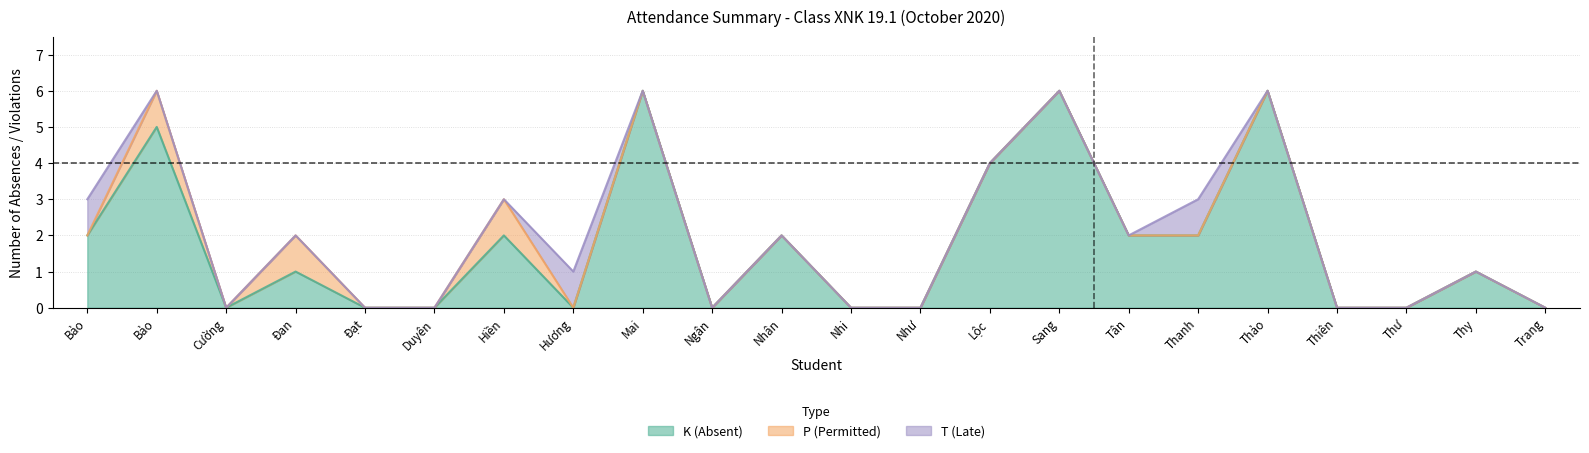

Which series has the widest spread of values?

K (Absent)